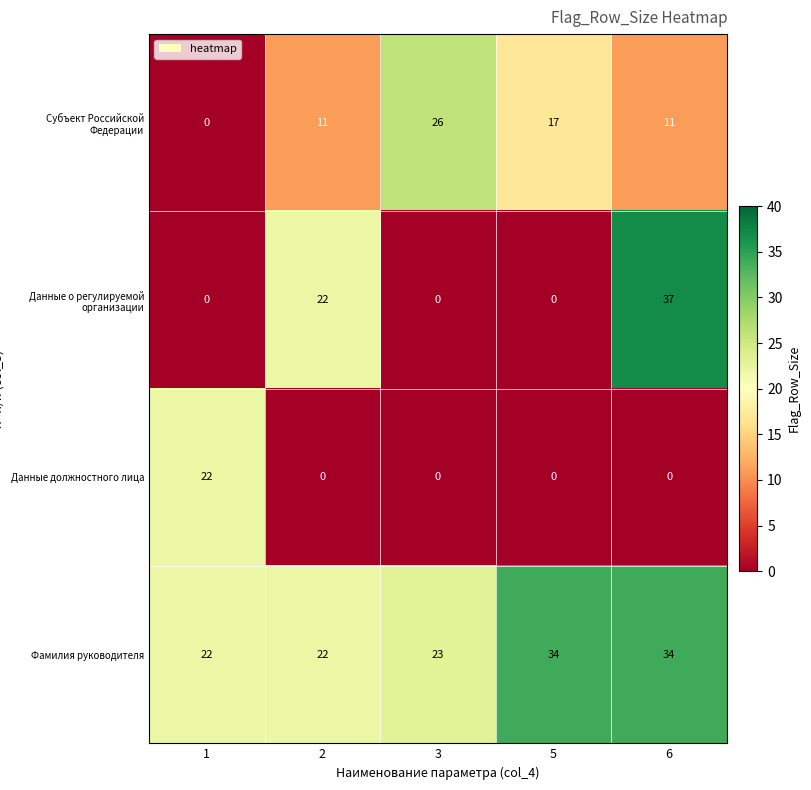

At how many categories does at least one series exceed 20?

5